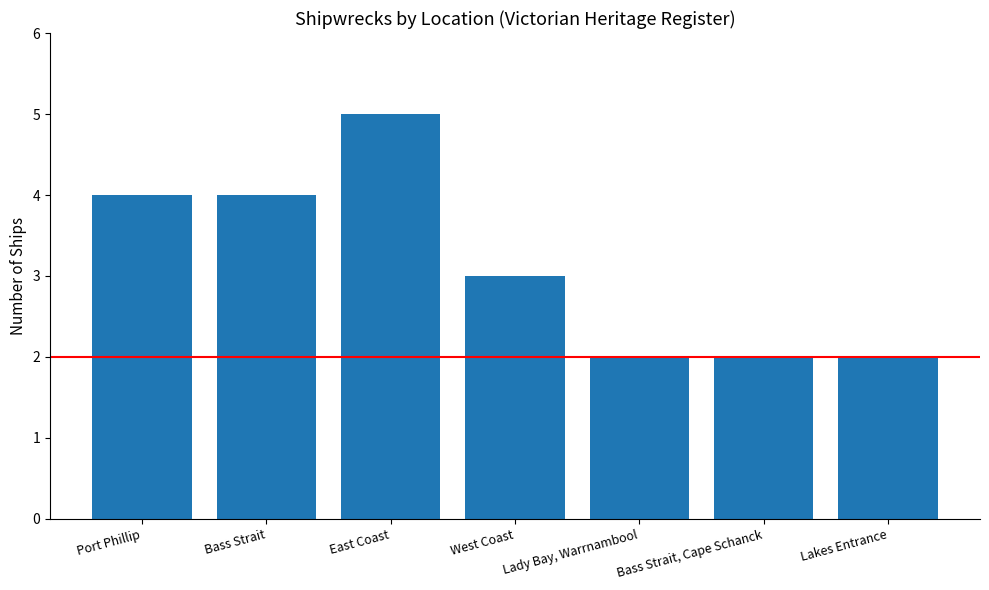

Which has a higher value, Bass Strait or East Coast?

East Coast